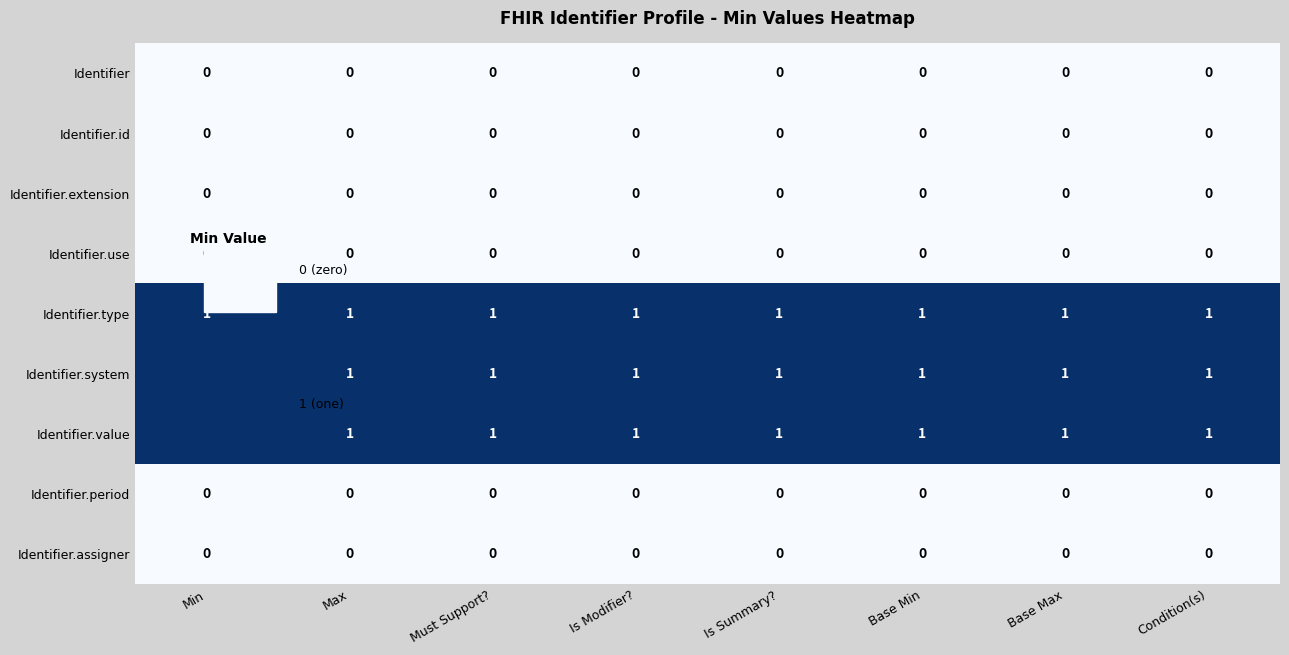

What is the total value across all series at Must Support??

3